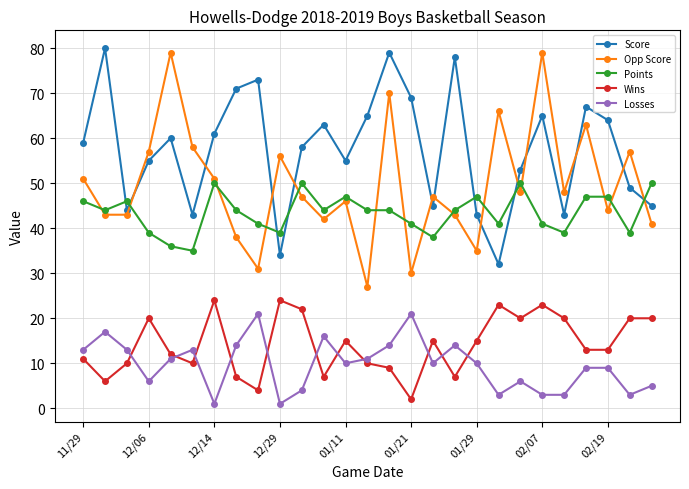

After their last crossing, which series has the higher values: Score or Points?

Points